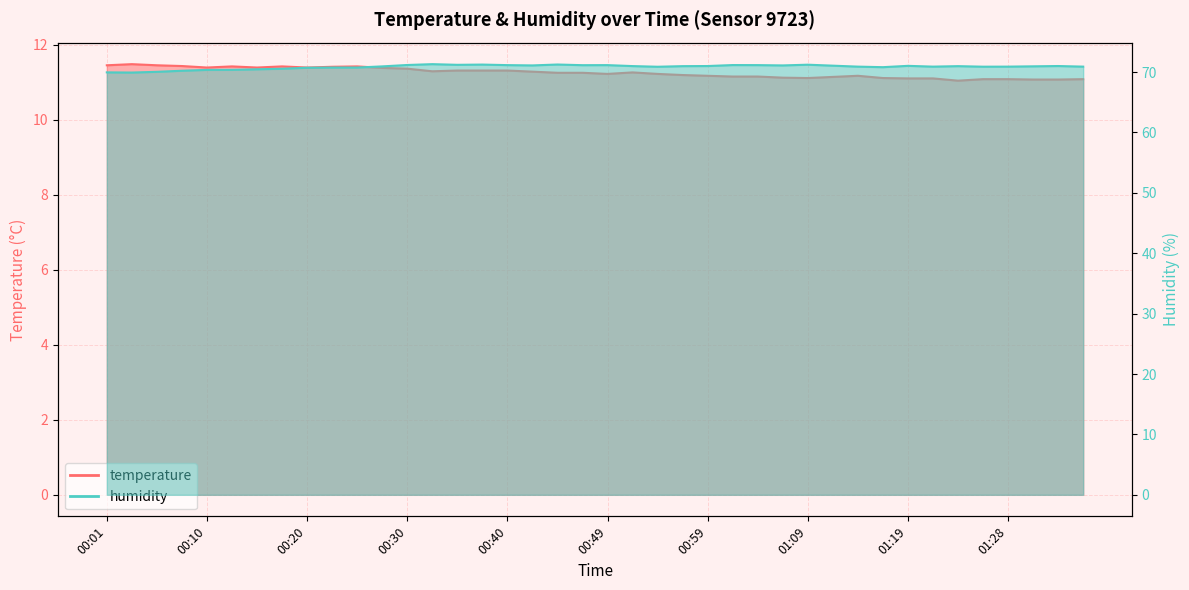

At how many categories does at least one series exceed 57?

40